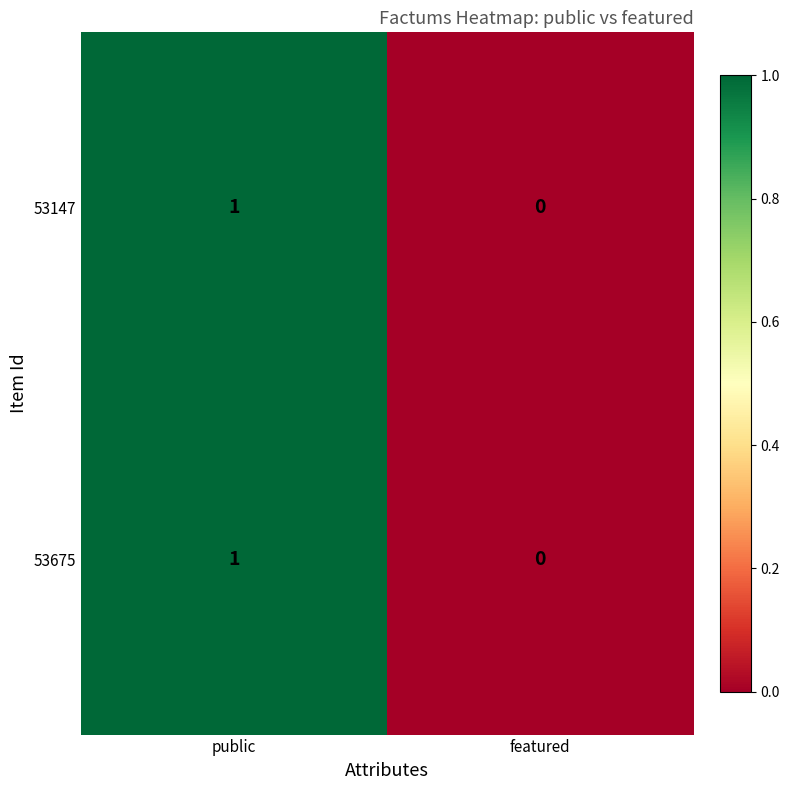

Where is 53147 nearest to the value 0?

featured